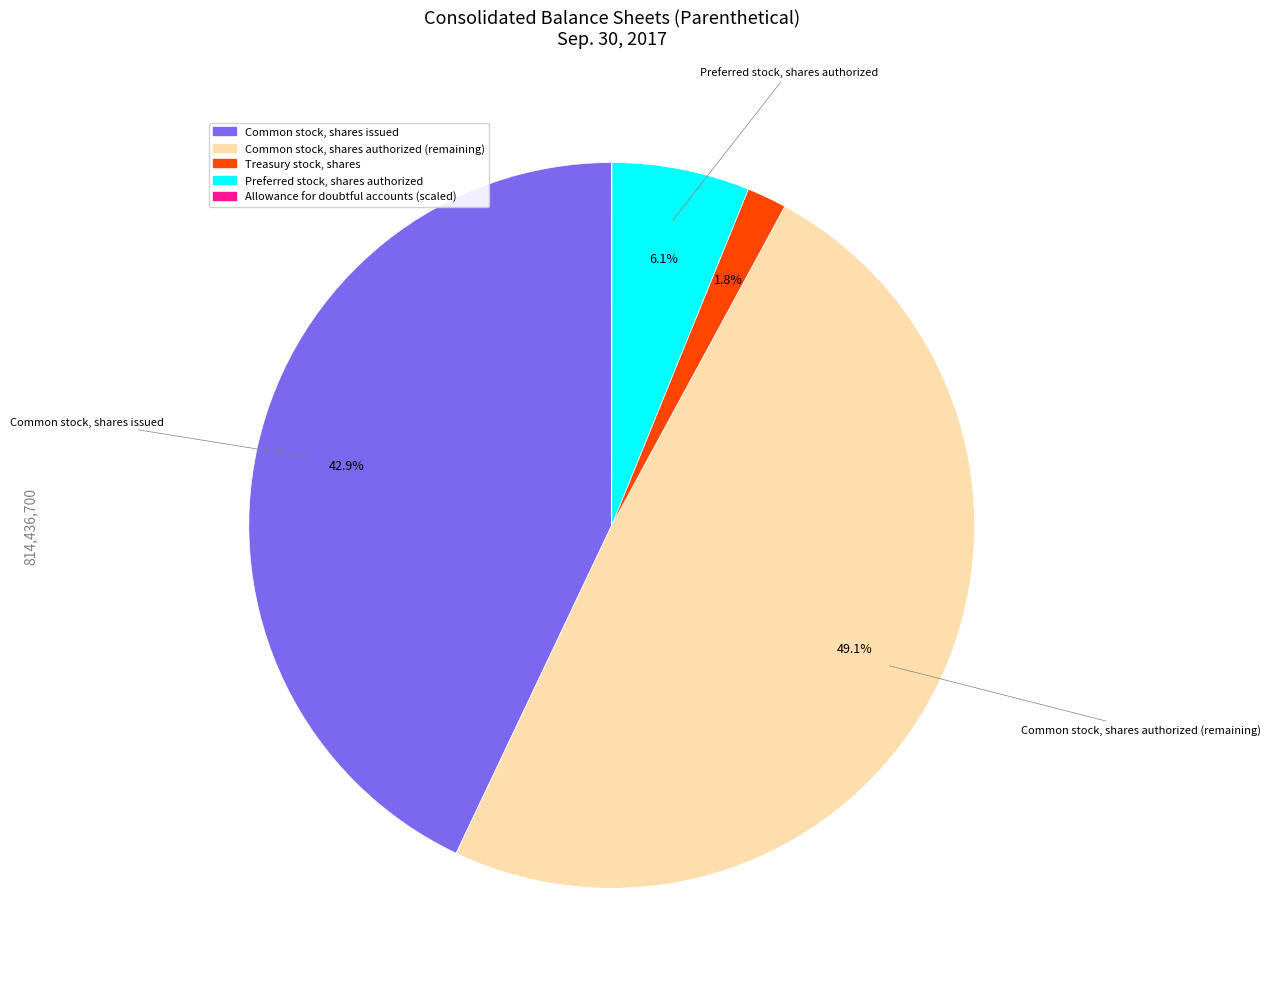

Is there a majority slice in this chart?

No